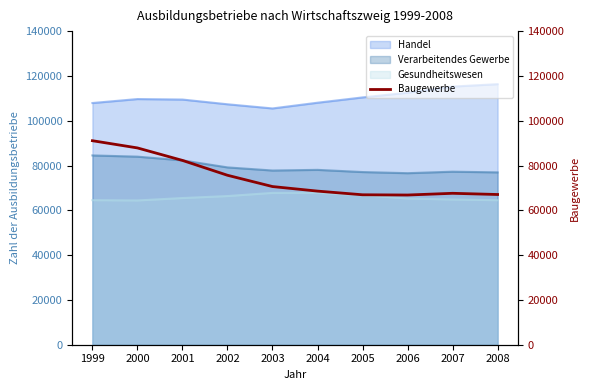

The value of Gesundheitswesen at 1999 is 23826. True or false?

False